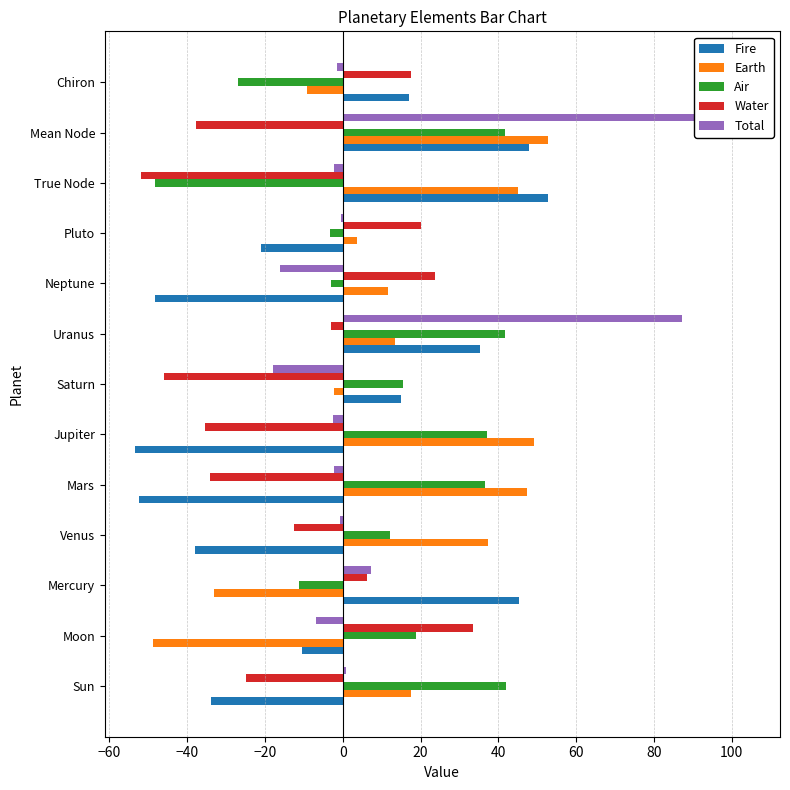

How many negative values does the Air series have?

5